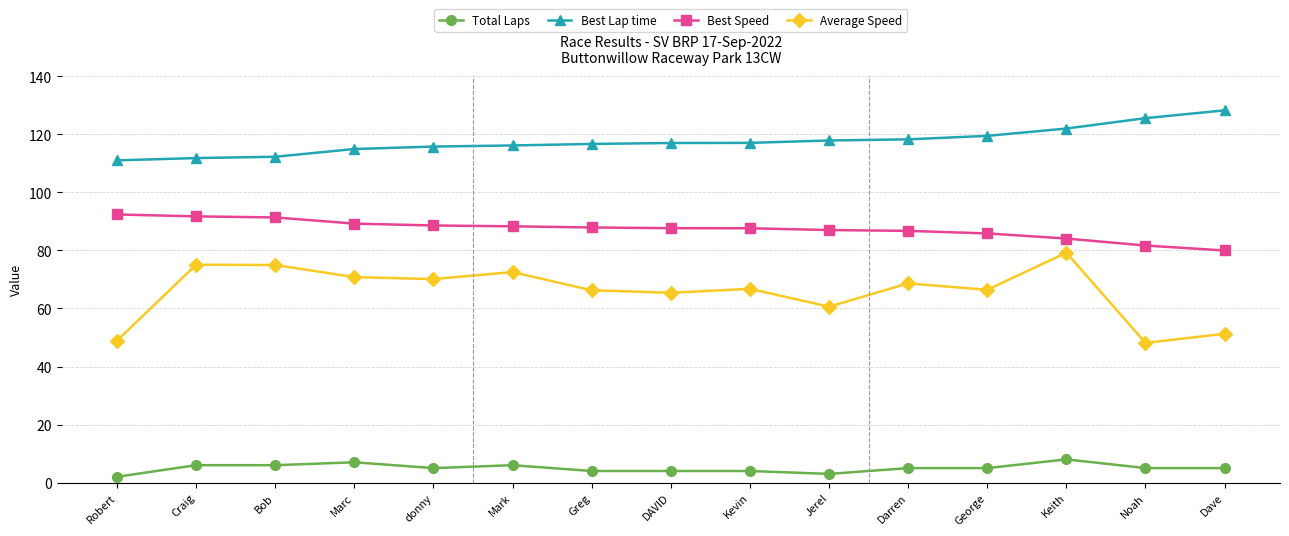

What is the label of the 8th point from the right?

DAVID